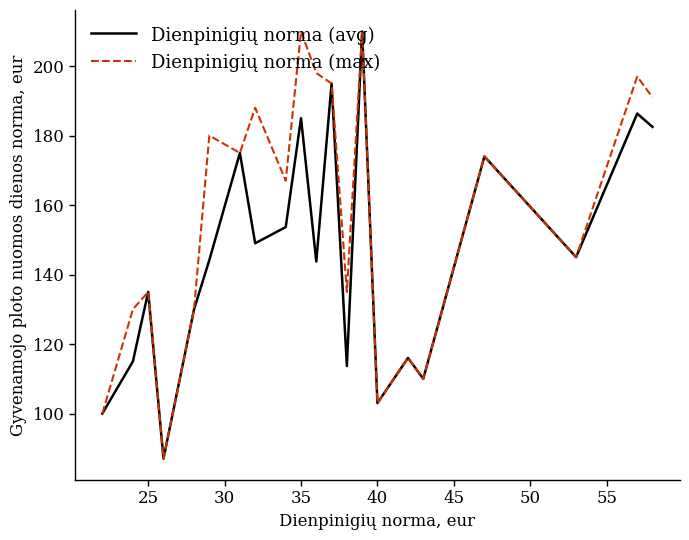

Which series has the largest total across all categories?

Dienpinigių norma (max)